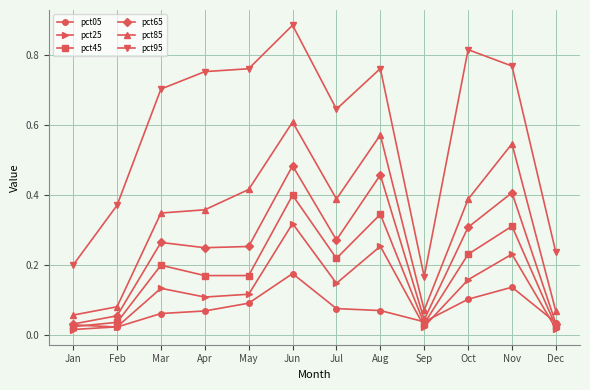

The pct65 series shows 0.0 at Feb. True or false?

False